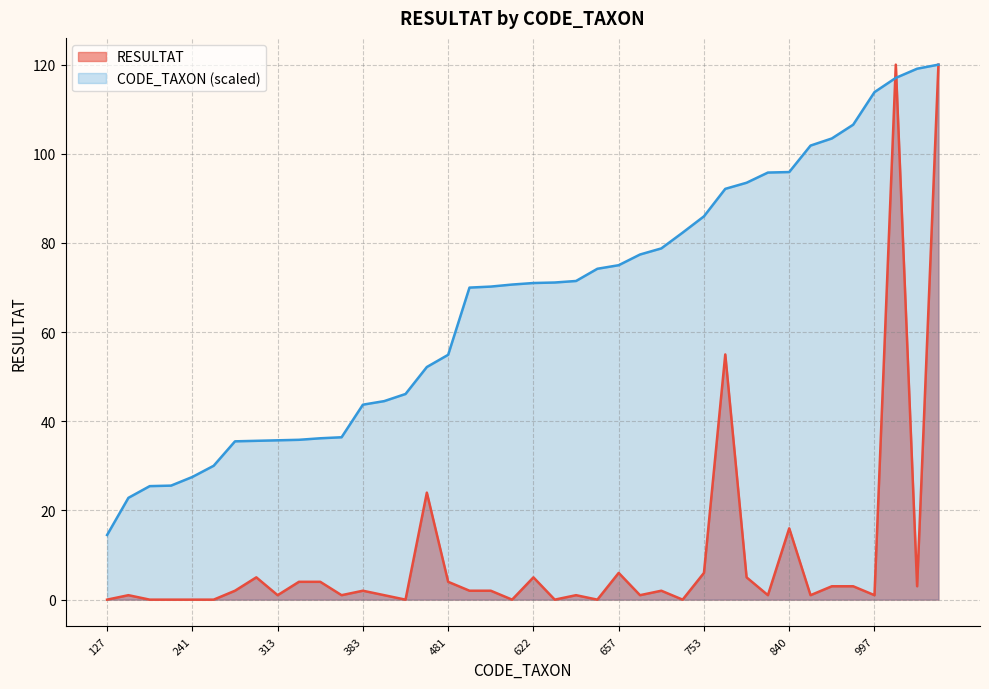

Reading left to right, what are all the values shown in this chart?

RESULTAT: 0.0	1.0	0.0	0.0	0.0	0.0	2.0	5.0	1.0	4.0	4.0	1.0	2.0	1.0	0.0	24.0	4.0	2.0	2.0	0.0	5.0	0.0	1.0	0.0	6.0	1.0	2.0	0.0	6.0	55.0	5.0	1.0	16.0	1.0	3.0	3.0	1.0	120.0	3.0	120.0
CODE_TAXON: 14.5	22.8	25.5	25.6	27.5	30.0	35.5	35.6	35.7	35.9	36.2	36.4	43.7	44.5	46.1	52.2	54.9	70.0	70.2	70.7	71.0	71.1	71.5	74.2	75.0	77.4	78.8	82.3	86.0	92.1	93.5	95.8	95.9	101.8	103.4	106.5	113.8	117.0	119.1	120.0